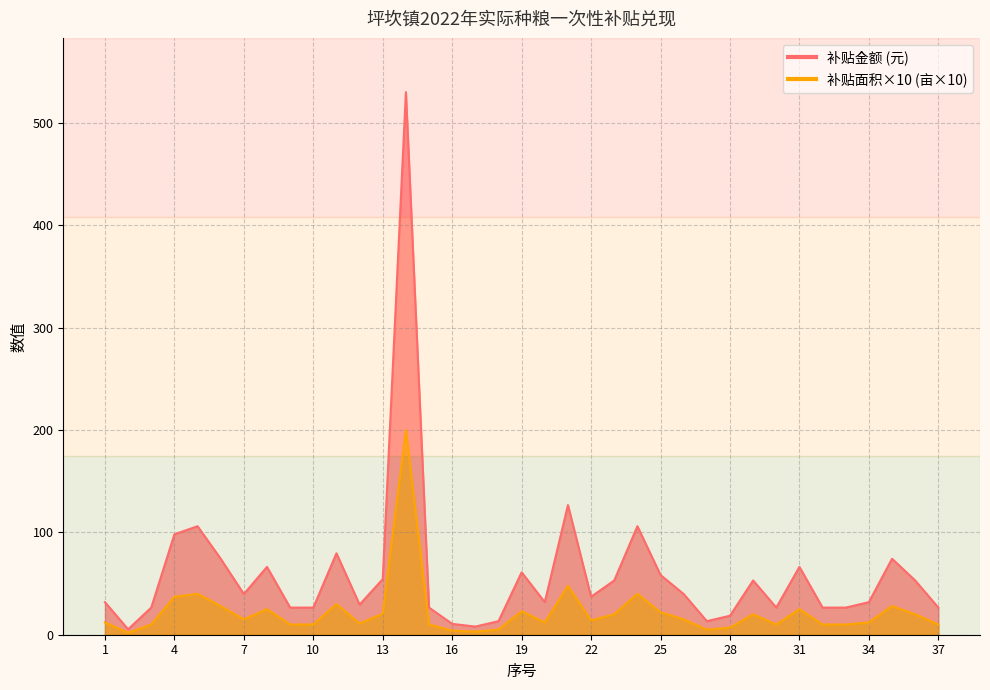

What is the sum of all 补贴面积 values?

2182.0